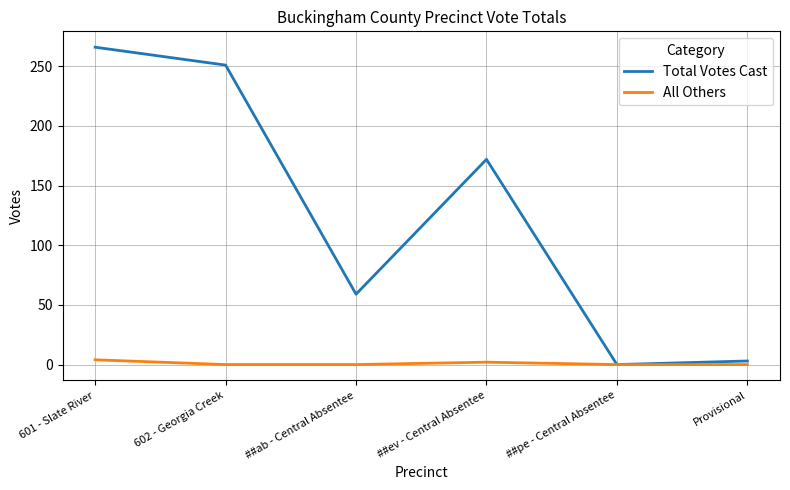

True or false: Total Votes Cast has a value of 266 at 601 - Slate River.

True